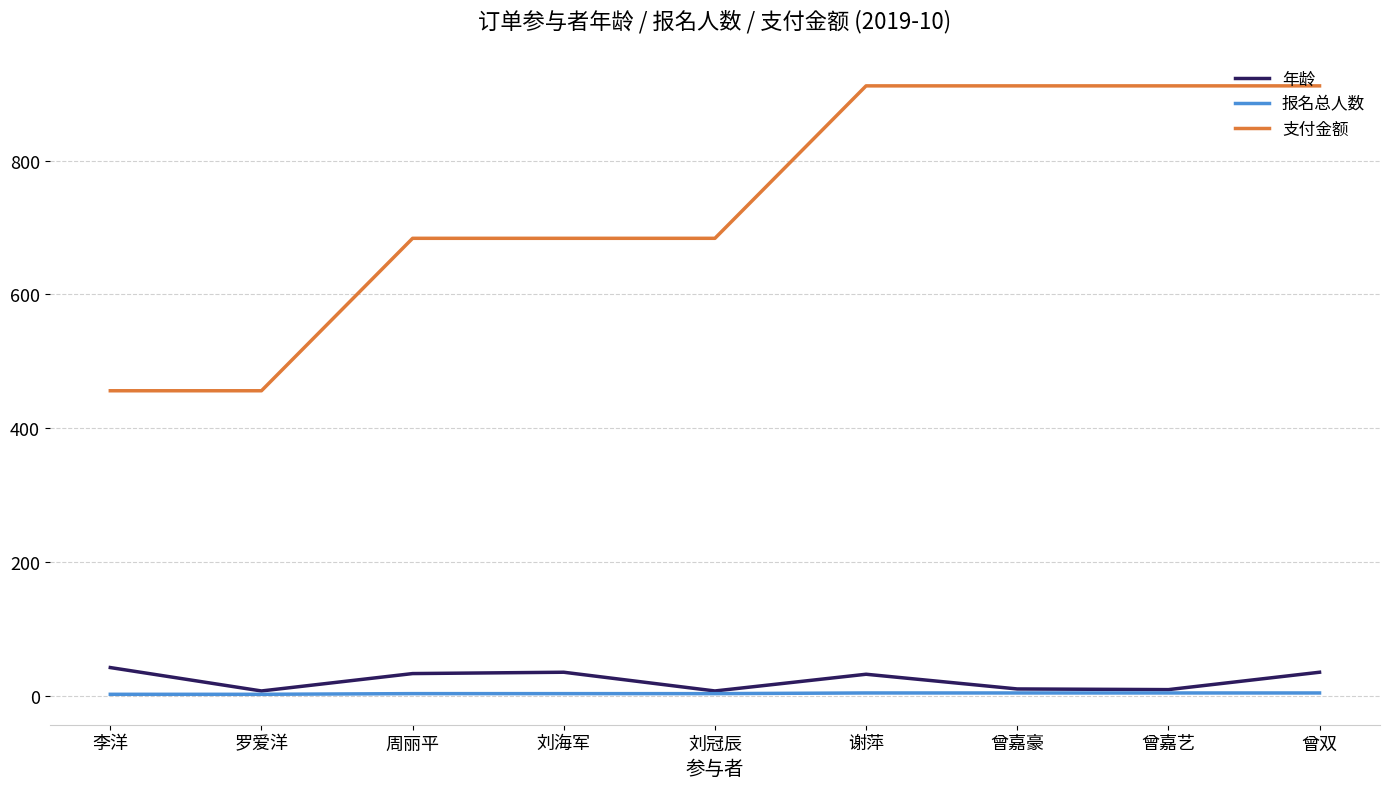

What is the total value across all series at 曾双?

951